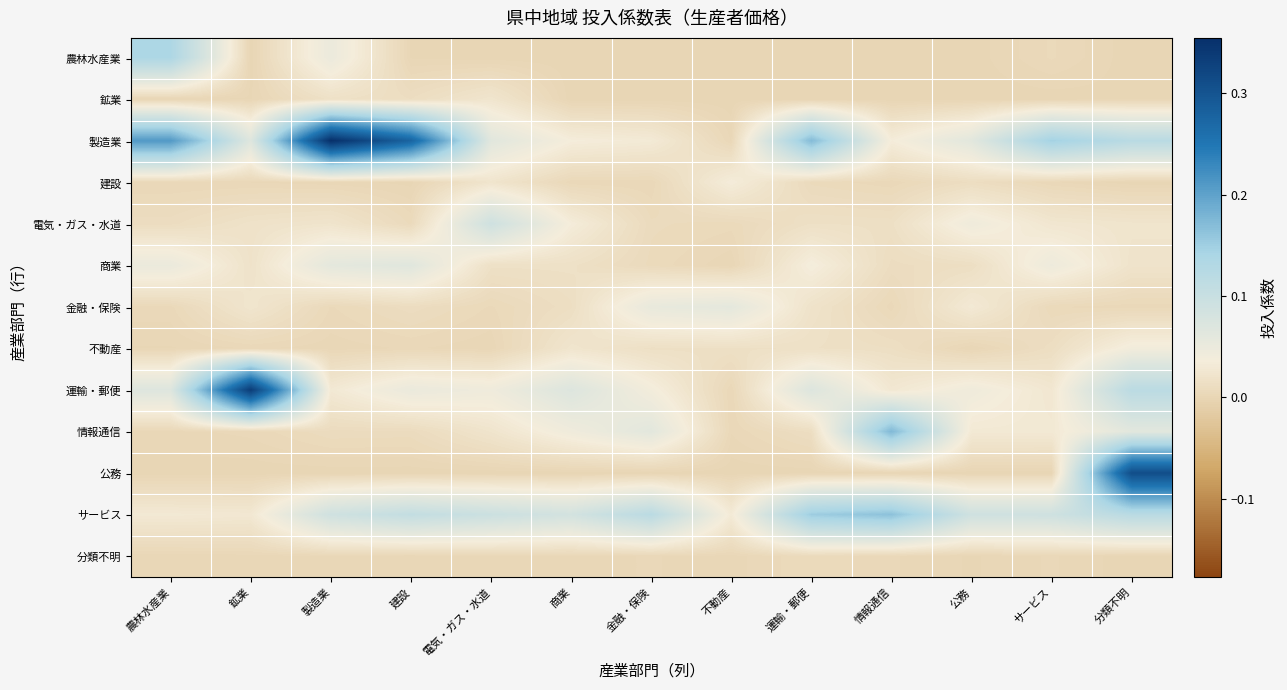

Reading right to left, transcribe all the data shown in this chart.

農林水産業: 分類不明=0.0	サービス=0.0	公務=0.0	情報通信=0.0	運輸・郵便=0.0	不動産=0.0	金融・保険=0.0	商業=0.0	電気・ガス・水道=0.0	建設=0.0	製造業=0.0	鉱業=0.0	農林水産業=0.1
鉱業: 分類不明=0.0	サービス=0.0	公務=0.0	情報通信=0.0	運輸・郵便=0.0	不動産=0.0	金融・保険=0.0	商業=0.0	電気・ガス・水道=0.0	建設=0.0	製造業=0.0	鉱業=0.0	農林水産業=0.0
製造業: 分類不明=0.1	サービス=0.1	公務=0.1	情報通信=0.0	運輸・郵便=0.2	不動産=0.0	金融・保険=0.0	商業=0.0	電気・ガス・水道=0.1	建設=0.3	製造業=0.4	鉱業=0.1	農林水産業=0.2
建設: 分類不明=0.0	サービス=0.0	公務=0.0	情報通信=0.0	運輸・郵便=0.0	不動産=0.0	金融・保険=0.0	商業=0.0	電気・ガス・水道=0.0	建設=0.0	製造業=0.0	鉱業=0.0	農林水産業=0.0
電気・ガス・水道: 分類不明=0.0	サービス=0.0	公務=0.0	情報通信=0.0	運輸・郵便=0.0	不動産=0.0	金融・保険=0.0	商業=0.0	電気・ガス・水道=0.1	建設=0.0	製造業=0.0	鉱業=0.0	農林水産業=0.0
商業: 分類不明=0.0	サービス=0.0	公務=0.0	情報通信=0.0	運輸・郵便=0.0	不動産=0.0	金融・保険=0.0	商業=0.0	電気・ガス・水道=0.0	建設=0.1	製造業=0.1	鉱業=0.0	農林水産業=0.0
金融・保険: 分類不明=0.0	サービス=0.0	公務=0.0	情報通信=0.0	運輸・郵便=0.0	不動産=0.1	金融・保険=0.1	商業=0.0	電気・ガス・水道=0.0	建設=0.0	製造業=0.0	鉱業=0.0	農林水産業=0.0
不動産: 分類不明=0.0	サービス=0.0	公務=0.0	情報通信=0.0	運輸・郵便=0.0	不動産=0.0	金融・保険=0.0	商業=0.0	電気・ガス・水道=0.0	建設=0.0	製造業=0.0	鉱業=0.0	農林水産業=0.0
運輸・郵便: 分類不明=0.1	サービス=0.0	公務=0.0	情報通信=0.0	運輸・郵便=0.1	不動産=0.0	金融・保険=0.0	商業=0.1	電気・ガス・水道=0.0	建設=0.1	製造業=0.0	鉱業=0.3	農林水産業=0.1
情報通信: 分類不明=0.1	サービス=0.0	公務=0.0	情報通信=0.2	運輸・郵便=0.0	不動産=0.0	金融・保険=0.1	商業=0.0	電気・ガス・水道=0.0	建設=0.0	製造業=0.0	鉱業=0.0	農林水産業=0.0
公務: 分類不明=0.3	サービス=0.0	公務=0.0	情報通信=0.0	運輸・郵便=0.0	不動産=0.0	金融・保険=0.0	商業=0.0	電気・ガス・水道=0.0	建設=0.0	製造業=0.0	鉱業=0.0	農林水産業=0.0
サービス: 分類不明=0.1	サービス=0.1	公務=0.1	情報通信=0.2	運輸・郵便=0.2	不動産=0.0	金融・保険=0.1	商業=0.1	電気・ガス・水道=0.1	建設=0.1	製造業=0.1	鉱業=0.0	農林水産業=0.0
分類不明: 分類不明=0.0	サービス=0.0	公務=0.0	情報通信=0.0	運輸・郵便=0.0	不動産=0.0	金融・保険=0.0	商業=0.0	電気・ガス・水道=0.0	建設=0.0	製造業=0.0	鉱業=0.0	農林水産業=0.0